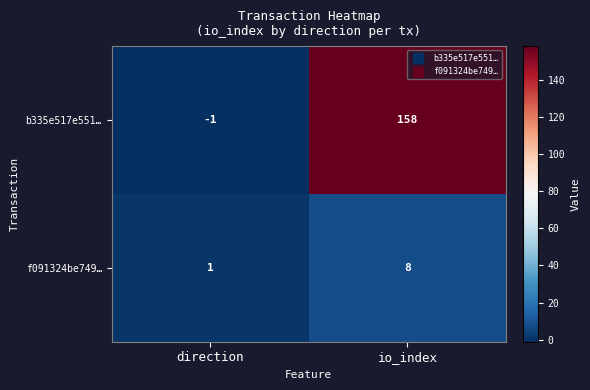

What value does the b335e517e551… series have at io_index, to the nearest 50?

150